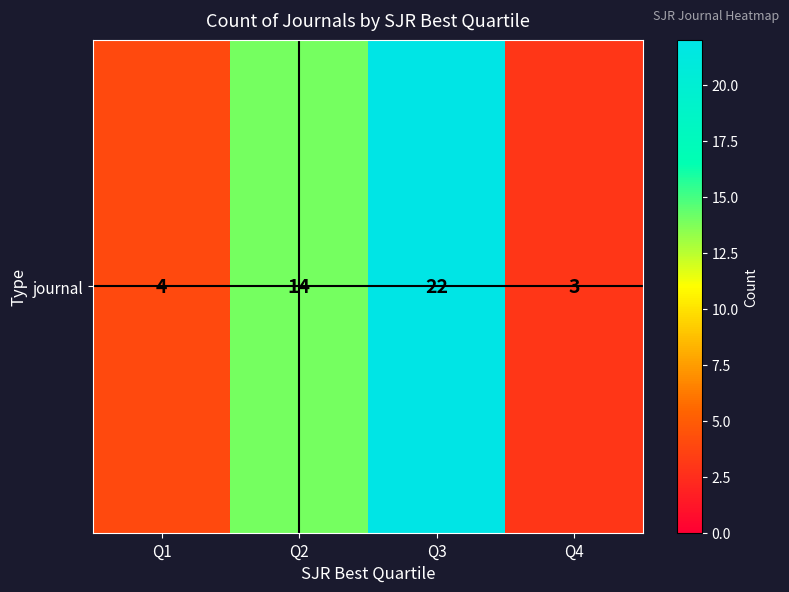

How many data points does each series have?

4